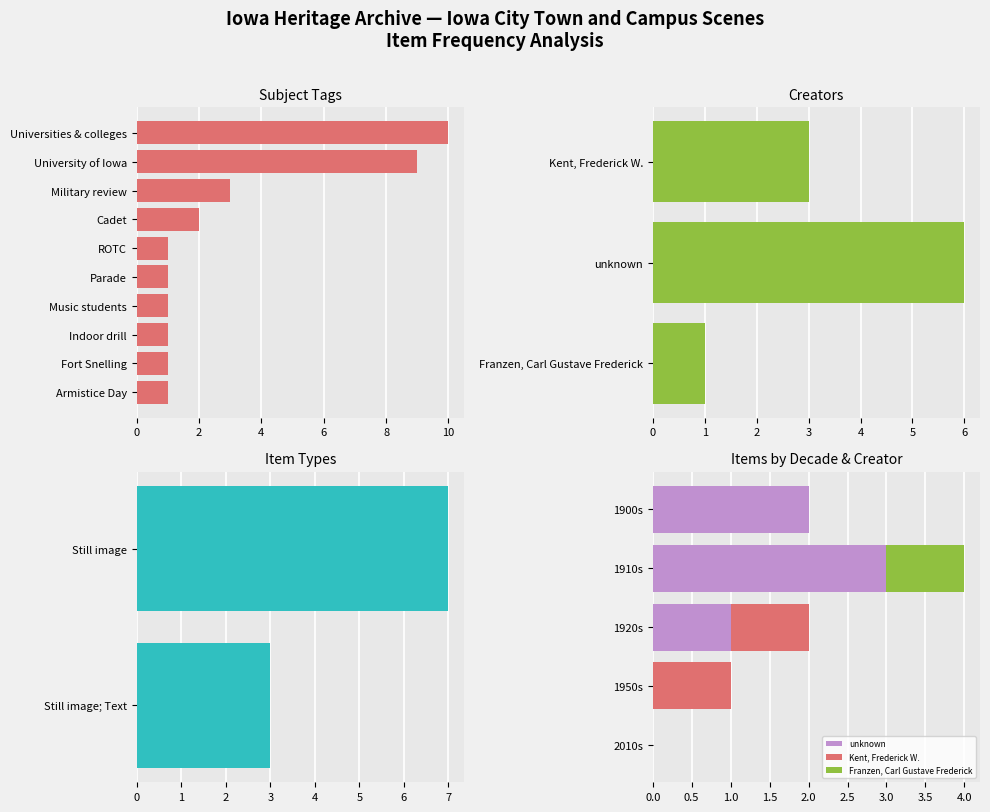

At how many categories does at least one series exceed 5?

1